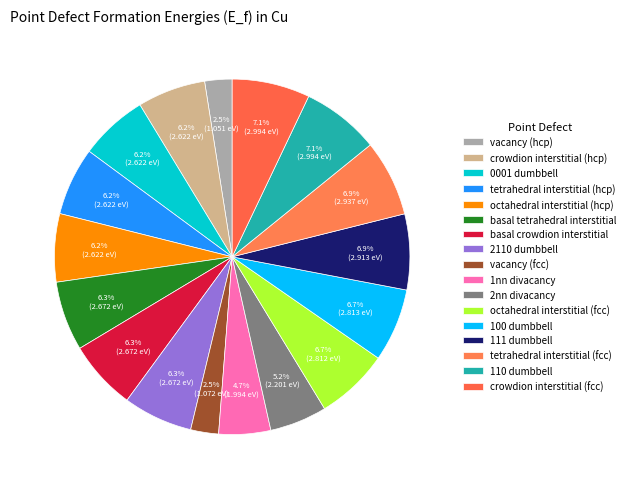

To the nearest percent, what percentage of the pie is tetrahedral interstitial (hcp)?

6%